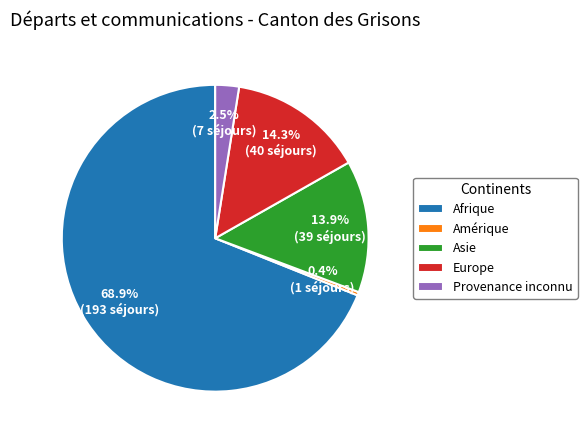

Is it true that Afrique is 69% of the pie?

True